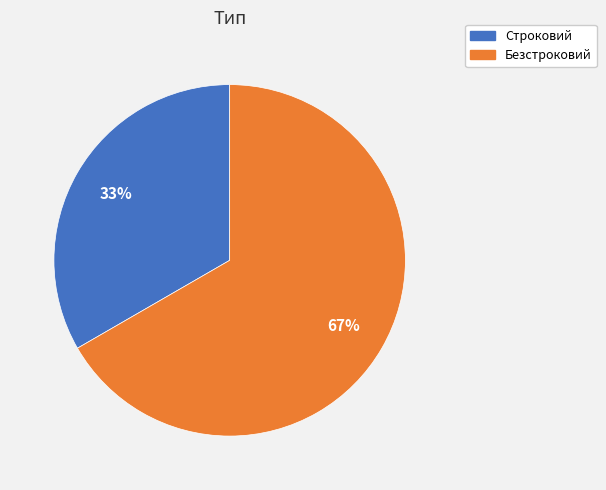

True or false: Безстроковий accounts for 56% of the total.

False